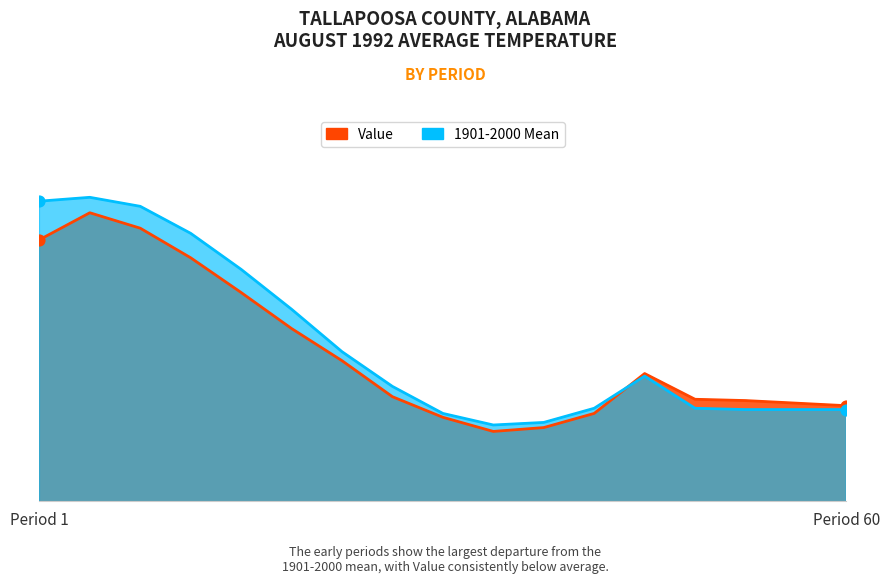

What are all the series names shown in the legend?

Value, 1901-2000 Mean